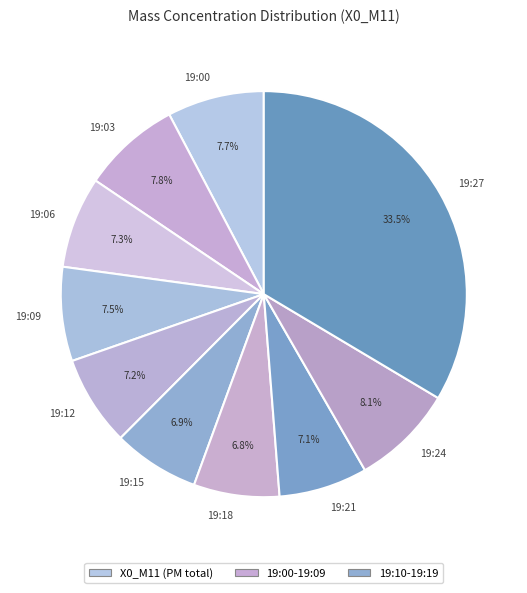

Approximately how many times larger is the value at 19:18 compared to 19:15?

1.0